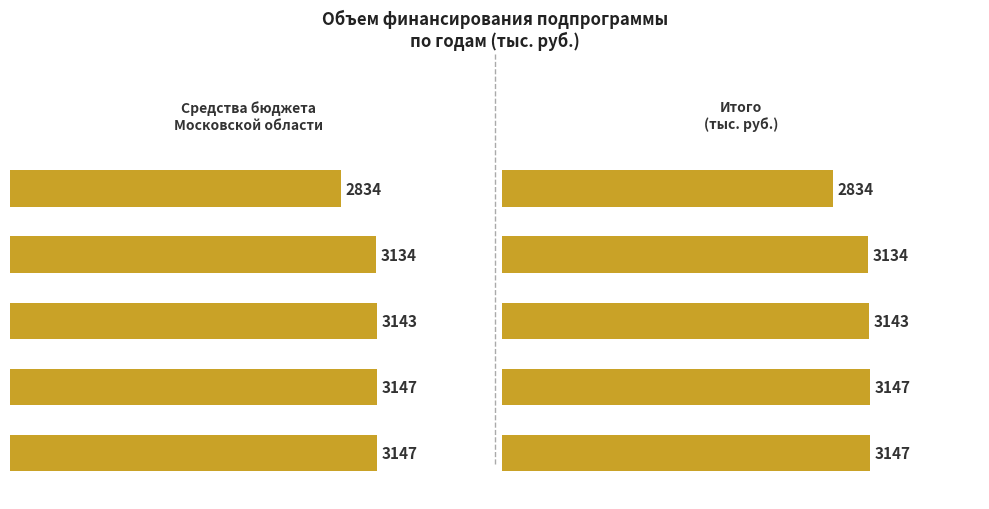

Does the chart contain any negative values?

No